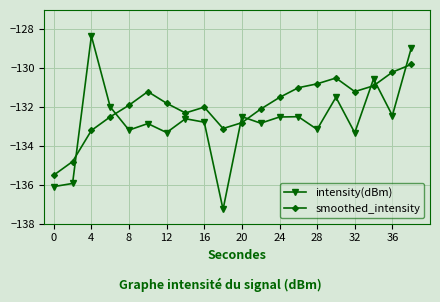

What is the difference between the maximum and minimum values in the smoothed_intensity series?

5.7